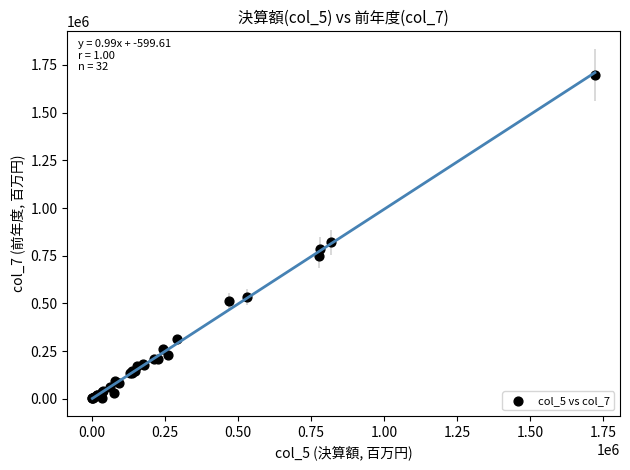

What Y value in the scatter plot is closest to 850474?

820359